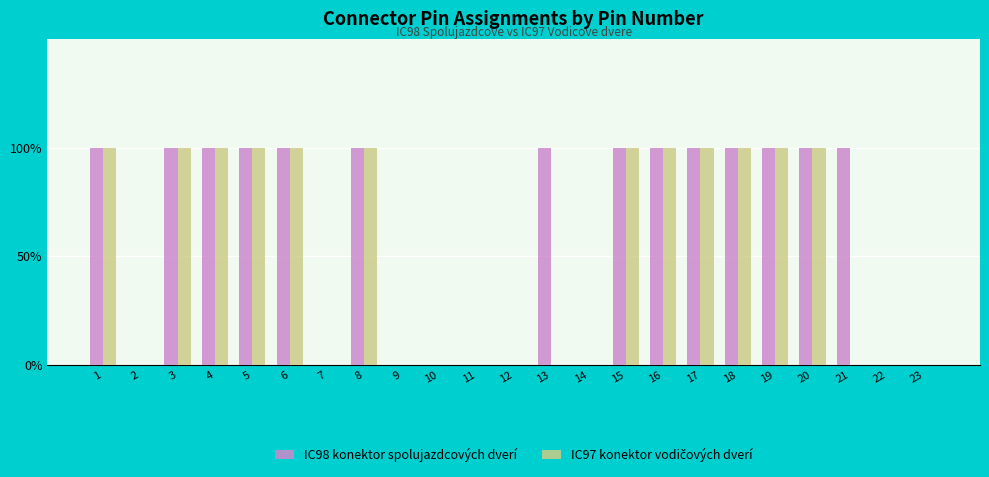

Are the bars grouped side by side (vs. stacked)?

Yes